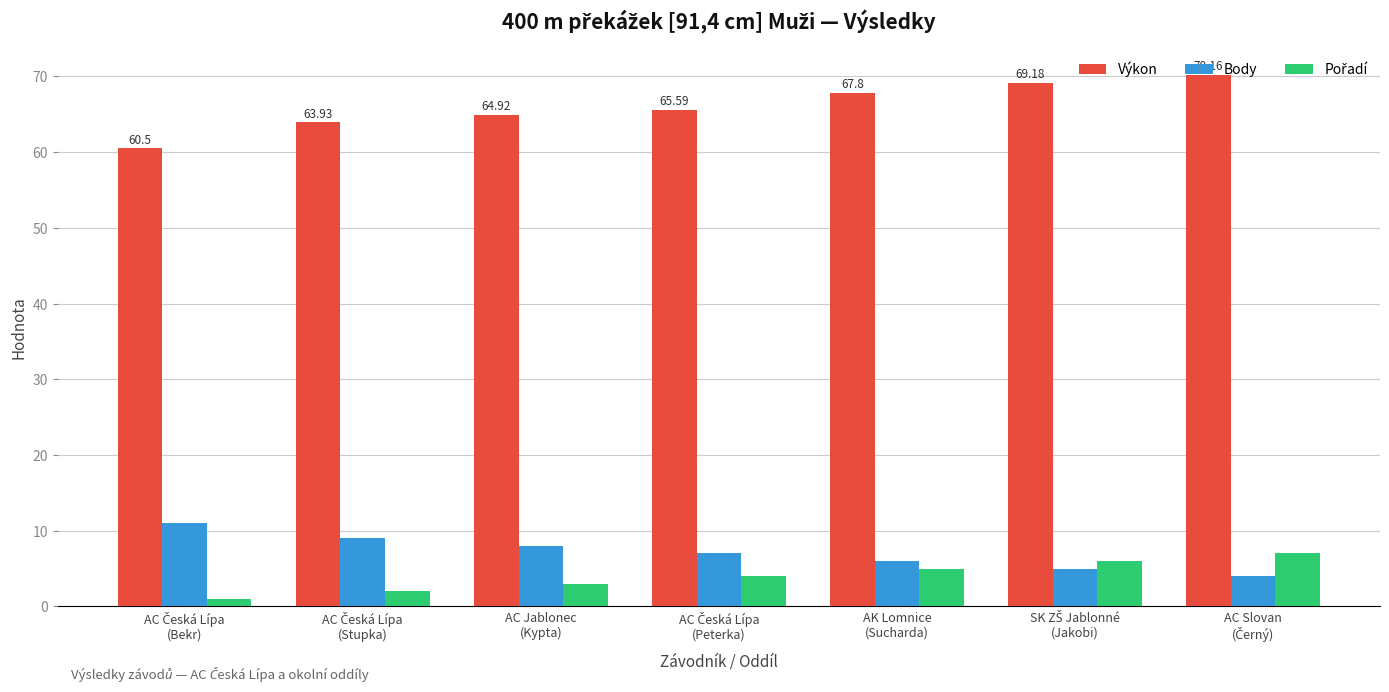

What is the difference between the maximum and minimum values in the Výkon series?

9.7